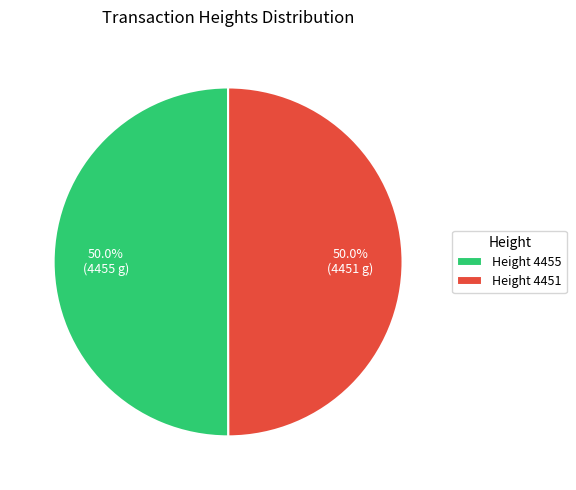

Combined, what portion of the pie is Height 4455 and Height 4451?

100.0%